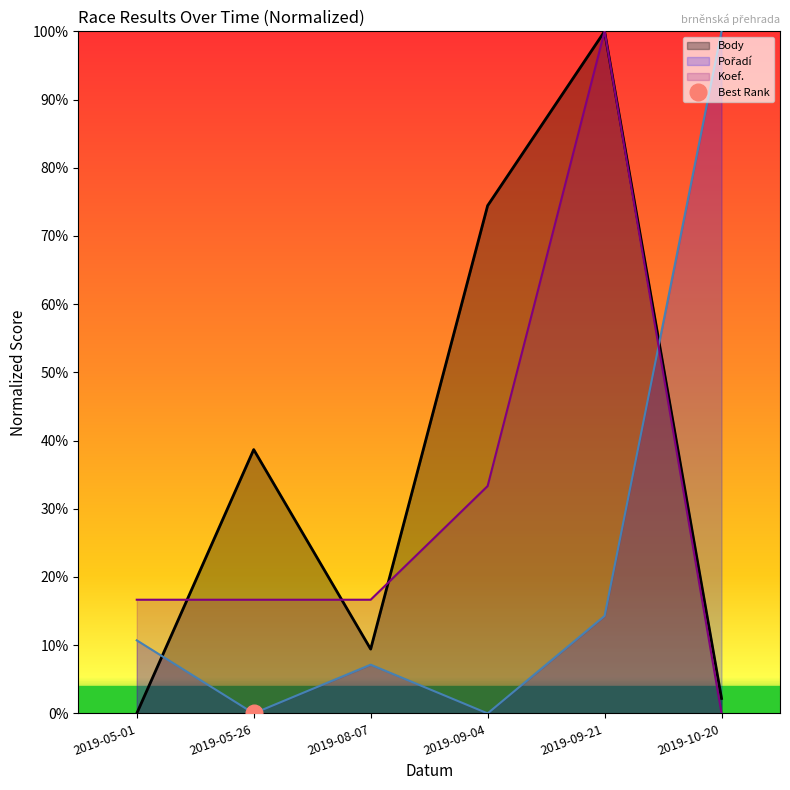

At which category is the sum across all series the highest?

2019-09-21